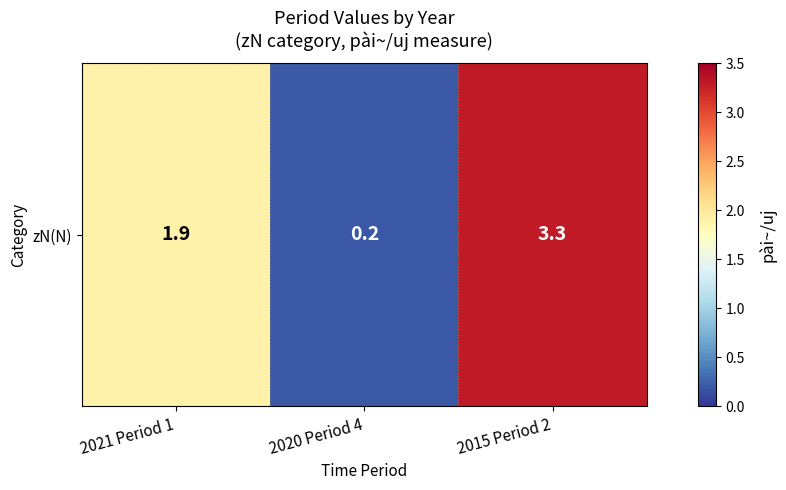

At which label does the data first exceed 1?

2021 Period 1